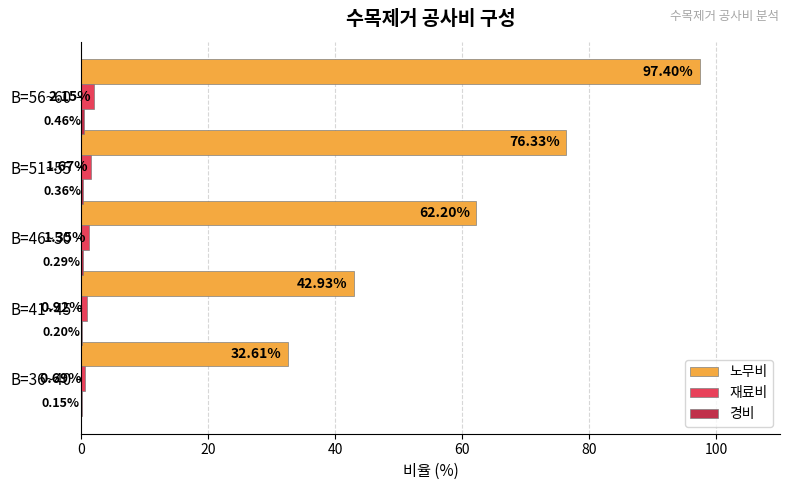

Between B=51~55 and B=56~60, which series saw the biggest shift?

노무비